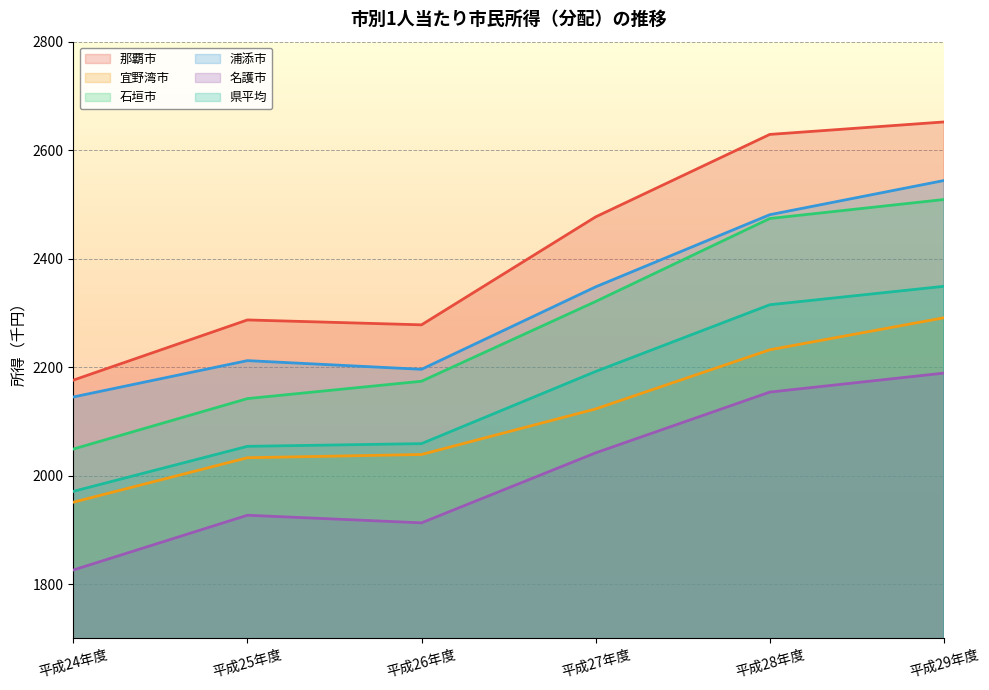

Where does the 宜野湾市 series first go above 2123?

平成28年度